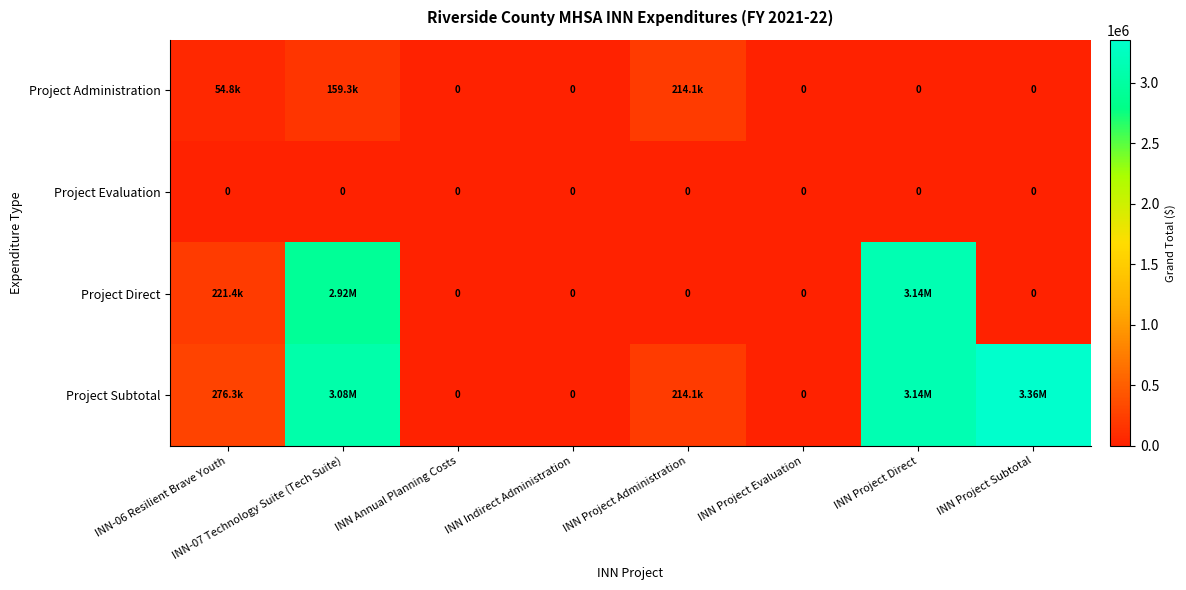

Which series has the largest total across all categories?

Project Subtotal